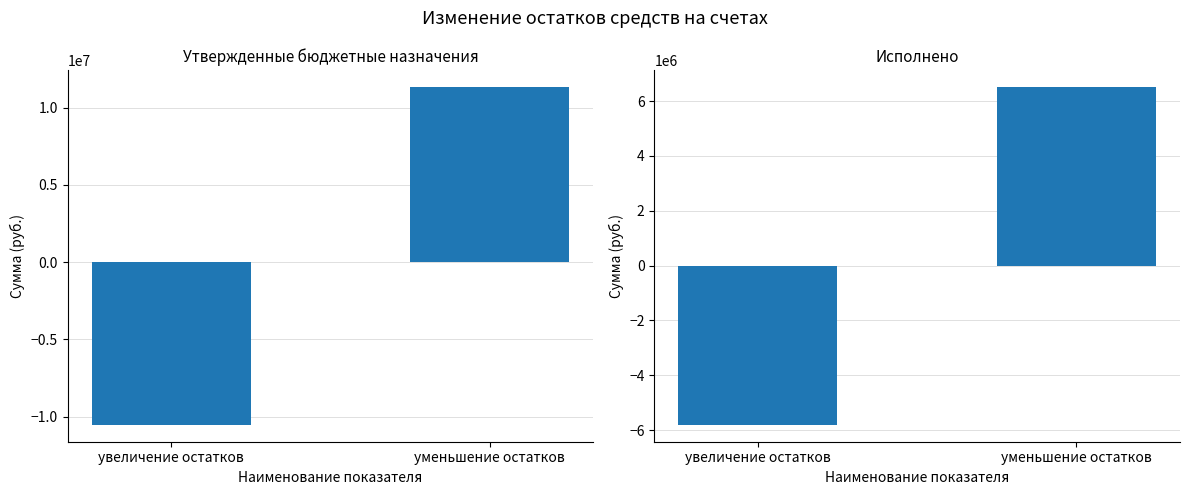

Is the value of Утвержденные бюджетные назначения at увеличение остатков greater than the value of Исполнено at увеличение остатков?

No